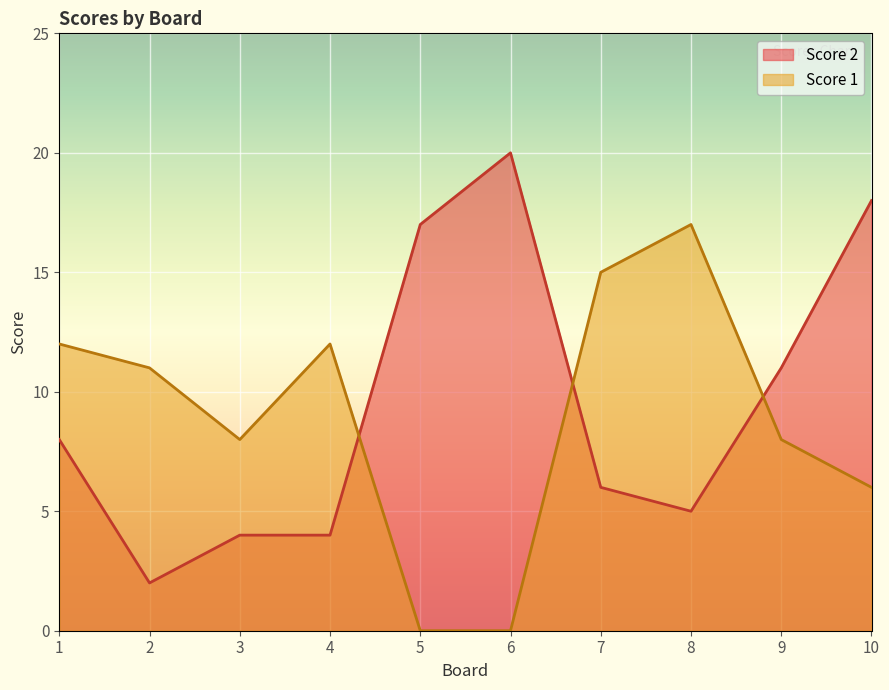

How many lines are shown in the chart?

2